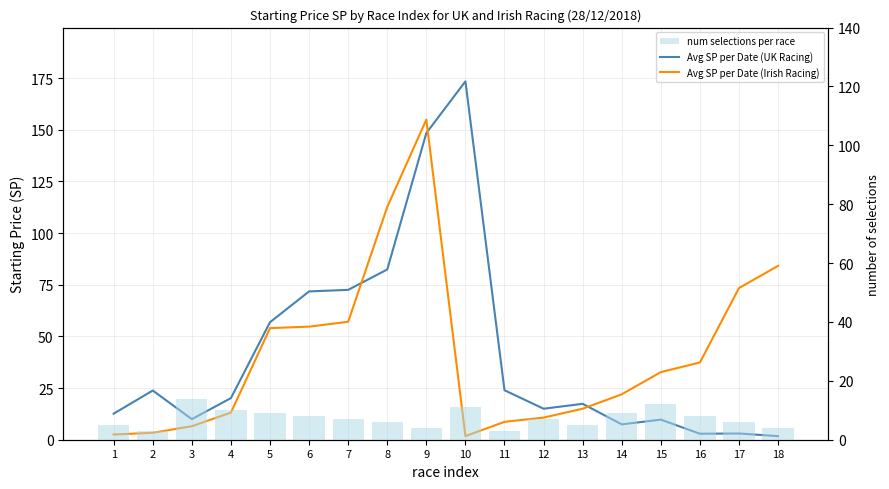

True or false: num selections per race has a value of 12.0 at 15.

True